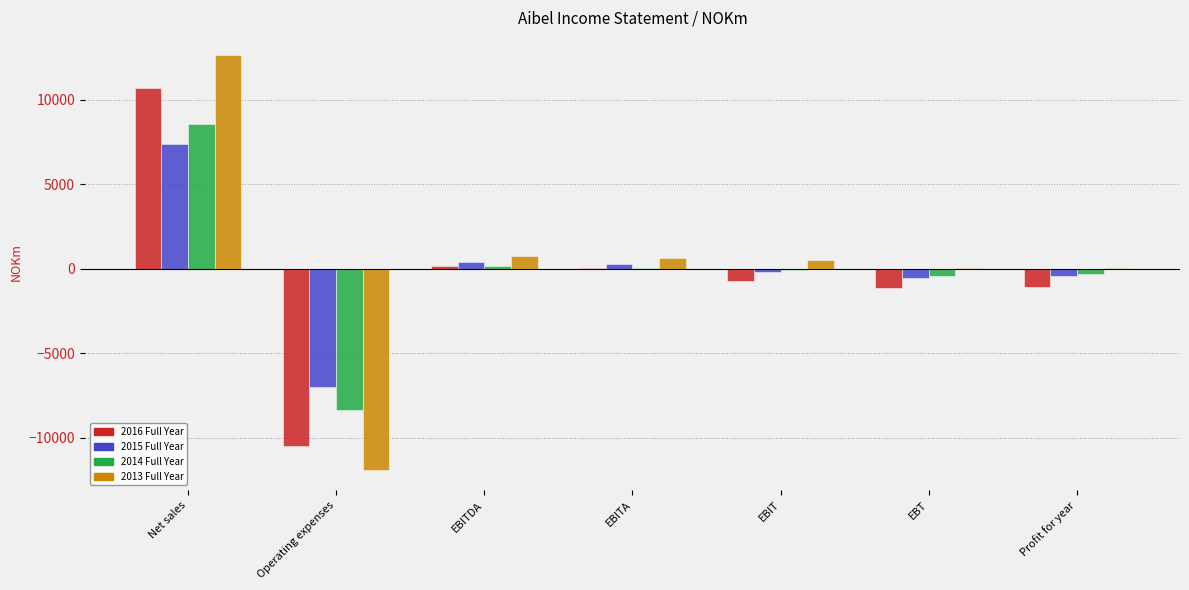

Which category has the highest value in the 2013 Full Year series?

Net sales